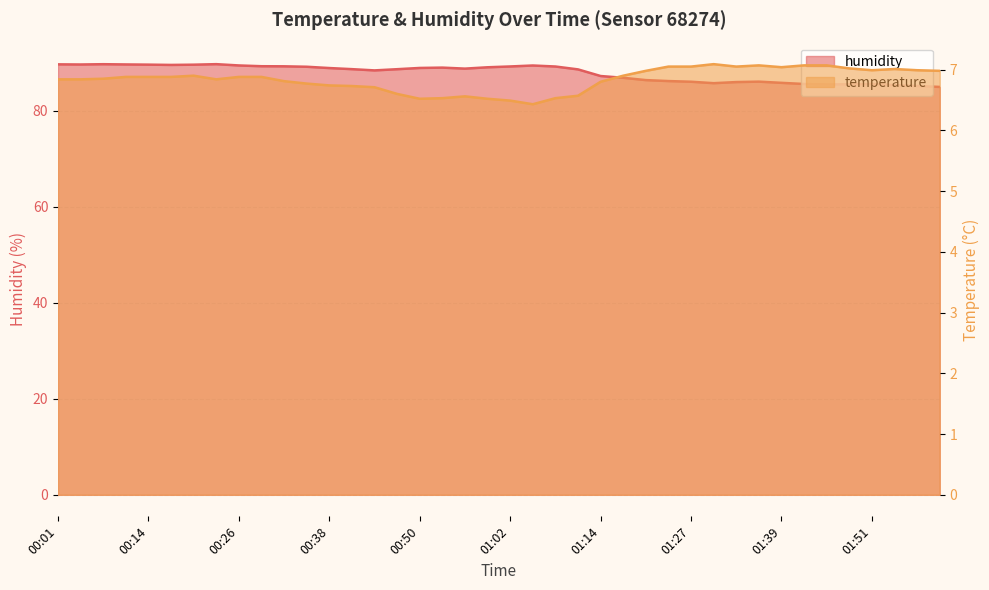

How many lines are shown in the chart?

2